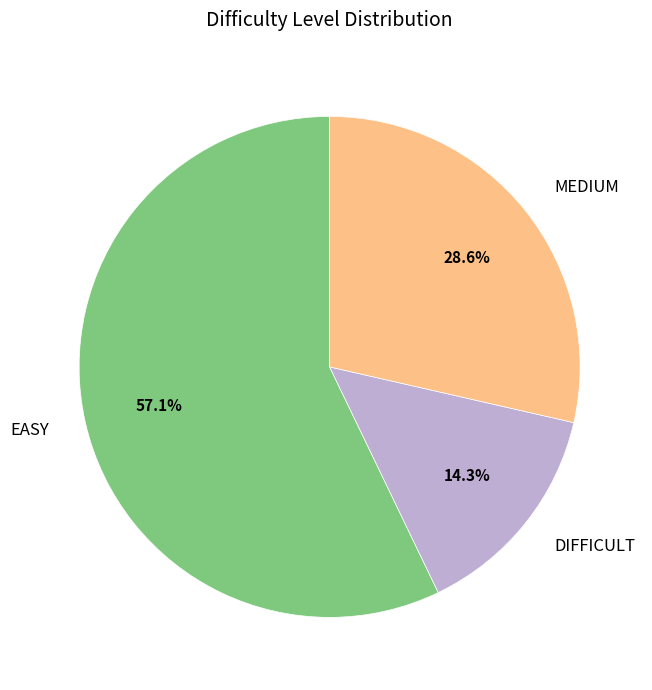

Is the sum of DIFFICULT and MEDIUM greater than half?

No